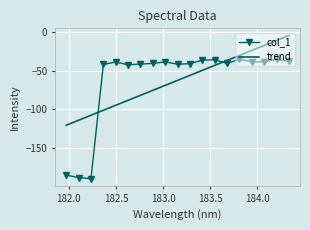

List the series in order of their peak value, lowest first.

col_1, trend